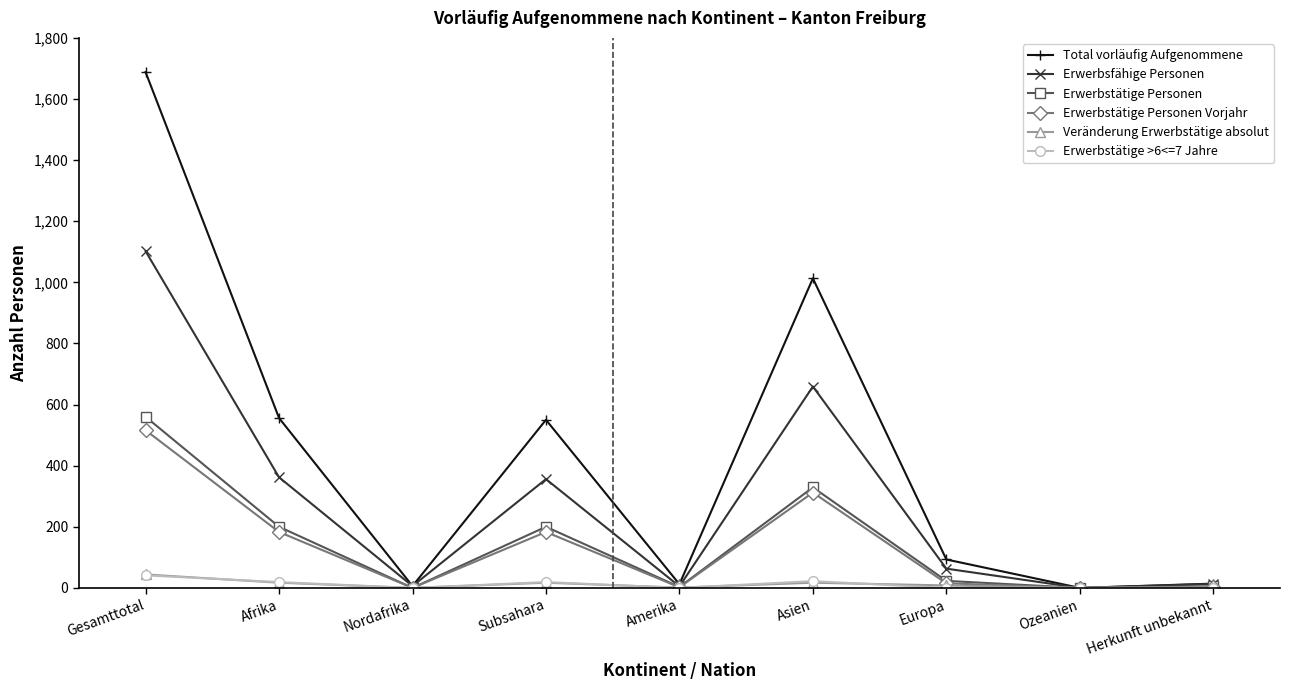

True or false: Total vorläufig Aufgenommene has more than 2 points higher than both neighbors.

False